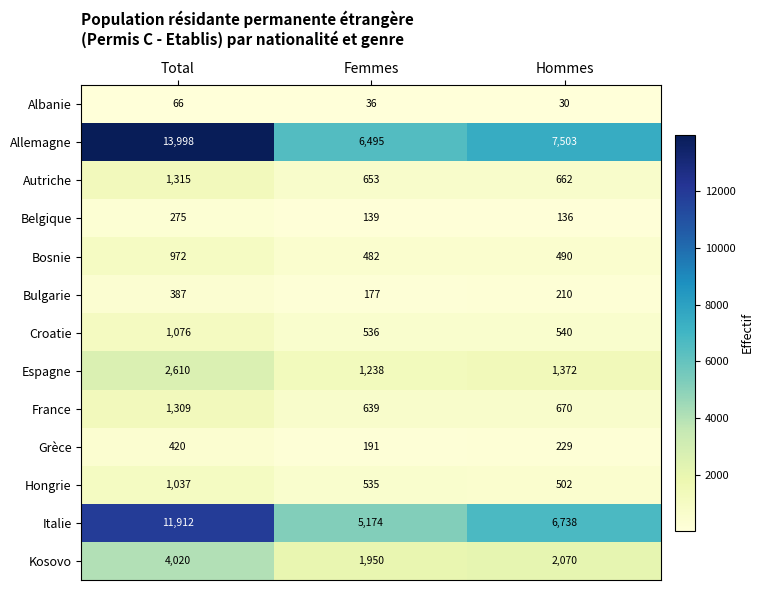

What is the total value across all series at Femmes?

18245